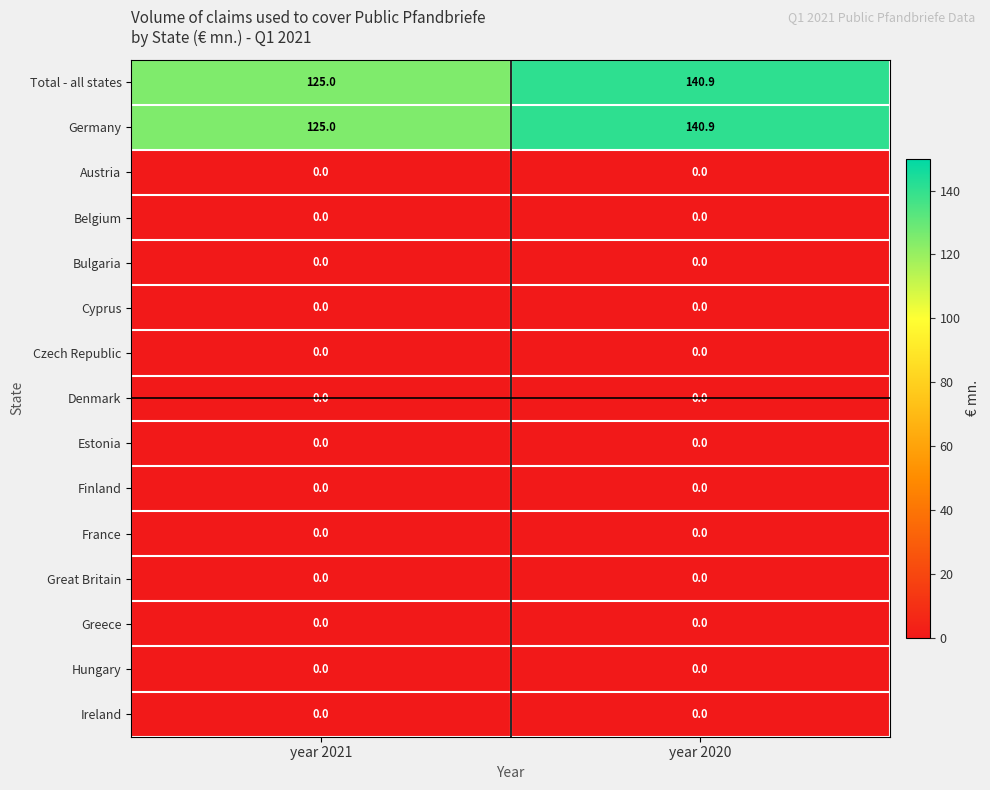

What is the spread (max minus min) of values at year 2021?

125.0